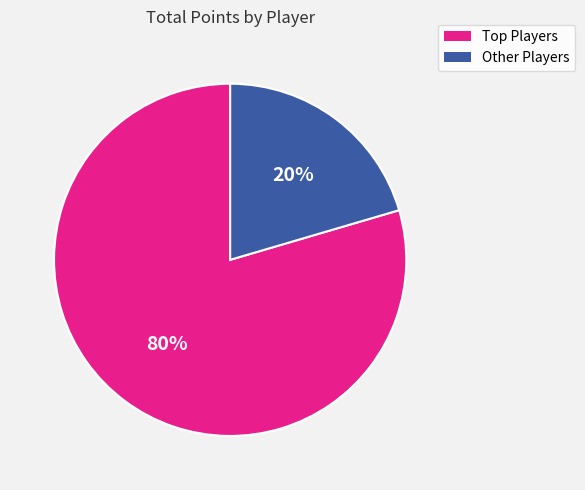

Which slice is the largest?

Top Players